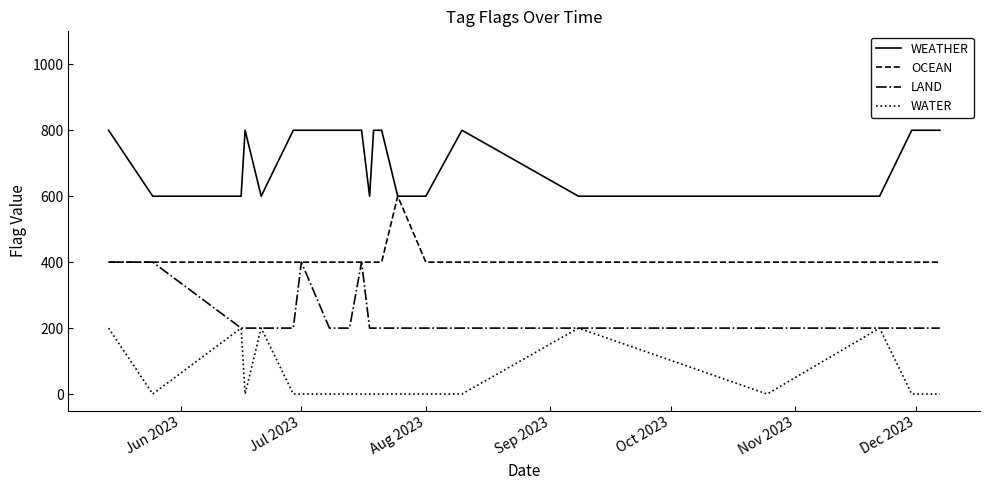

List the series in order of their peak value, lowest first.

WATER, LAND, OCEAN, WEATHER